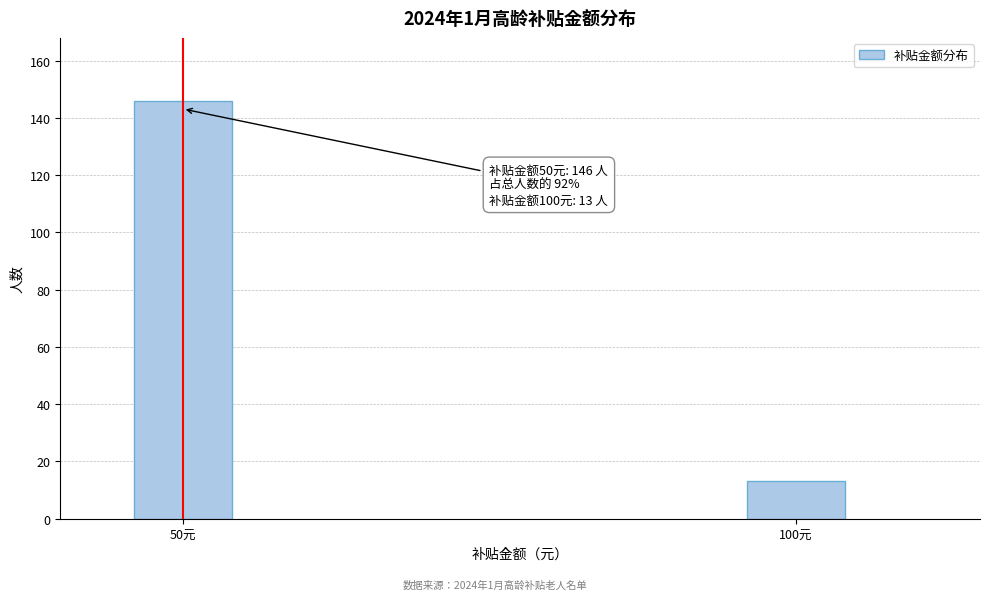

Reading left to right, list all the values displayed in this chart.

50元=146	100元=13